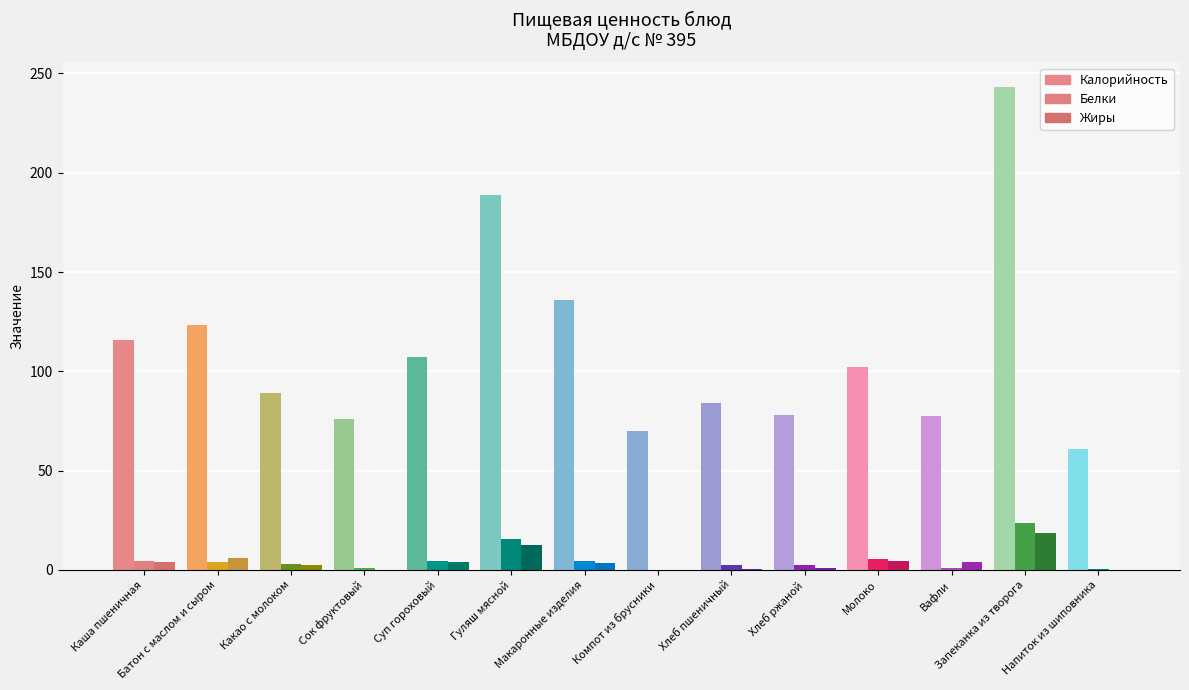

What is the average value of the Калорийность series?

110.9